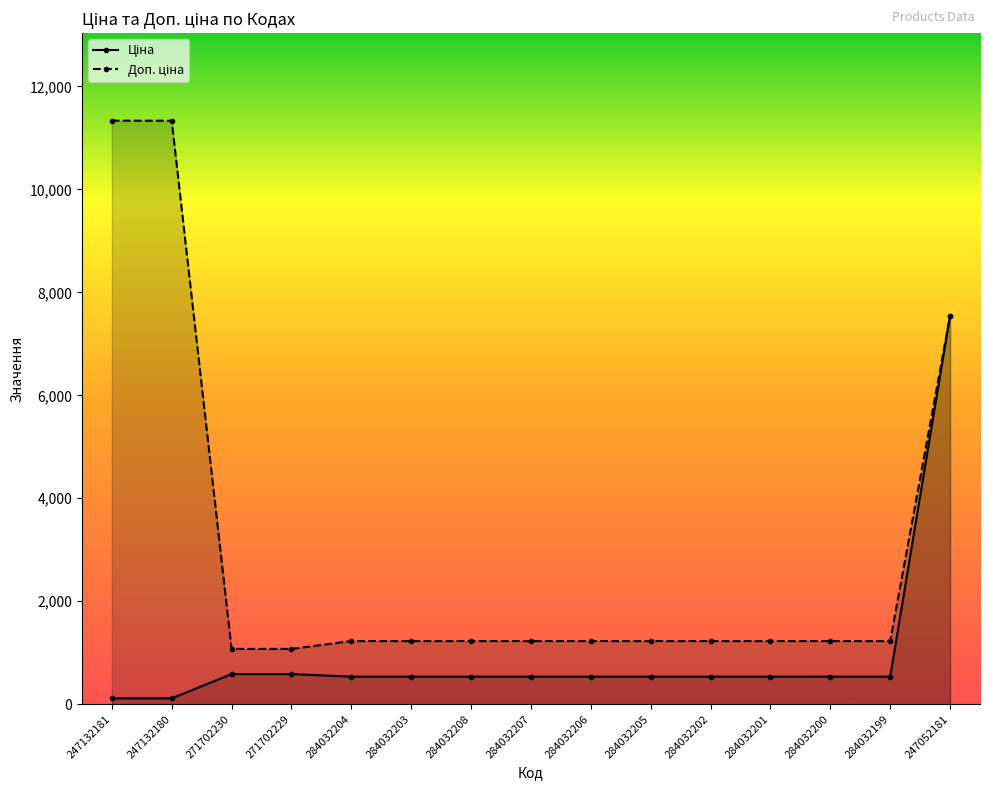

Which has a higher value, 284032205 or 247132180?

284032205